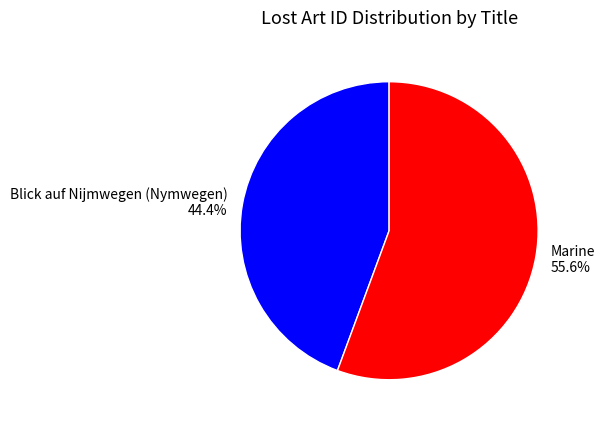

Approximately how many times larger is the value at Marine compared to Blick auf Nijmwegen (Nymwegen)?

1.3